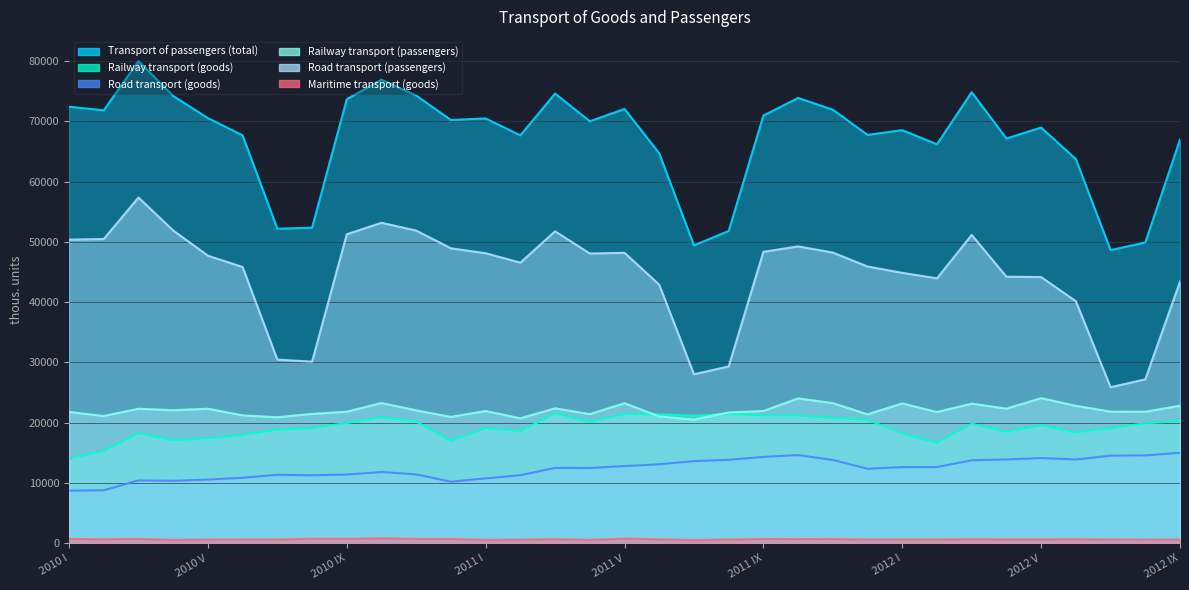

Reading right to left, extract all data points from this chart.

Transport of passengers (total): 67003	49923	48655	63762	68999	67183	74869	66221	68570	67775	71959	73916	70984	51833	49437	64725	72097	70037	74645	67703	70512	70250	74312	76944	73698	52380	52201	67701	70563	74245	80043	71860	72454
Railway transport (goods): 20275	19917	19064	18396	19552	18486	19837	16672	18207	20476	20809	21196	21215	21453	21160	21398	21443	20098	21555	18593	19095	16989	20191	20938	19949	19096	18850	17969	17400	17080	18213	15311	14021
Road transport (goods): 14995	14575	14526	13898	14132	13902	13766	12634	12633	12356	13824	14627	14321	13837	13622	13099	12801	12479	12492	11289	10754	10205	11420	11813	11396	11274	11350	10857	10555	10359	10426	8781	8722
Railway transport (passengers): 22815	21819	21840	22804	24074	22337	23167	21767	23207	21387	23256	24038	21938	21707	20513	21043	23236	21425	22386	20727	21939	20964	22048	23267	21822	21465	20906	21218	22319	22074	22315	21111	21789
Road transport (passengers): 43433	27198	25894	40167	44183	44234	51172	43966	44874	45928	48245	49268	48371	29340	28047	42912	48203	48093	51775	46569	48134	48948	51893	53187	51283	30130	30475	45840	47726	51907	57381	50494	50388
Maritime transport (goods): 587	585	602	659	632	635	659	619	599	598	693	678	702	614	508	645	766	538	672	572	546	697	712	815	725	746	602	598	586	542	715	657	702